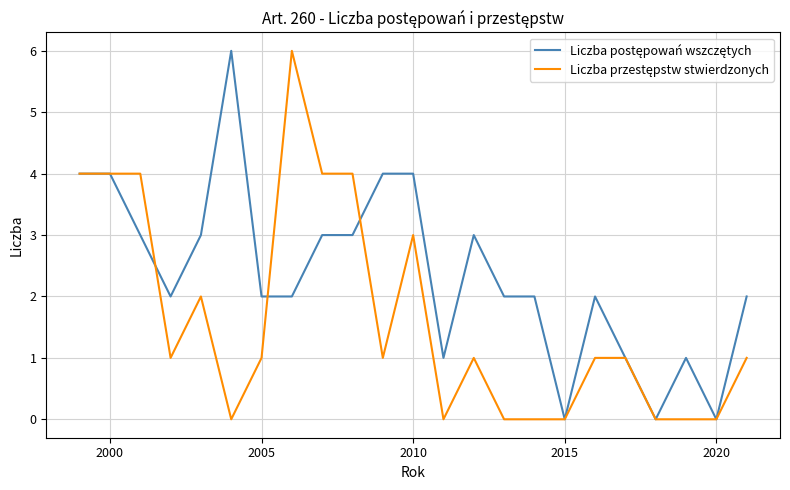

What is the greatest value displayed?

6